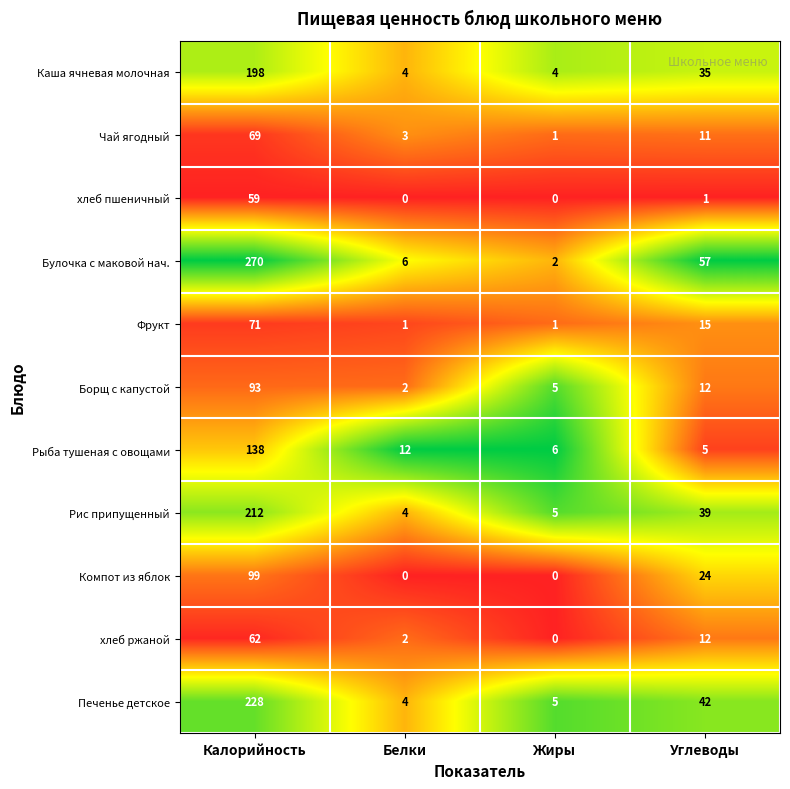

Which series has the largest range (max minus min)?

Булочка с маковой нач.